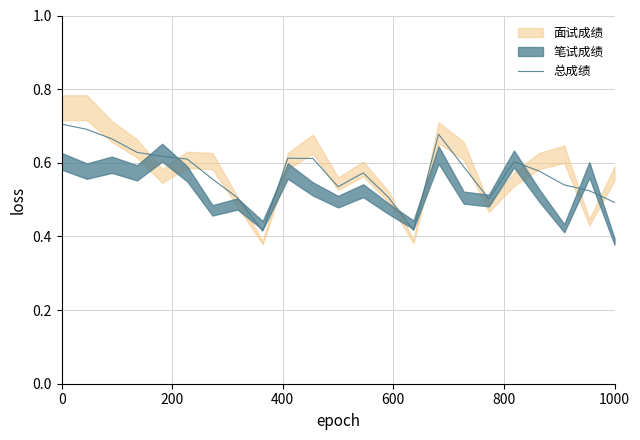

The 总成绩 series shows 0.3 at 1000. True or false?

False